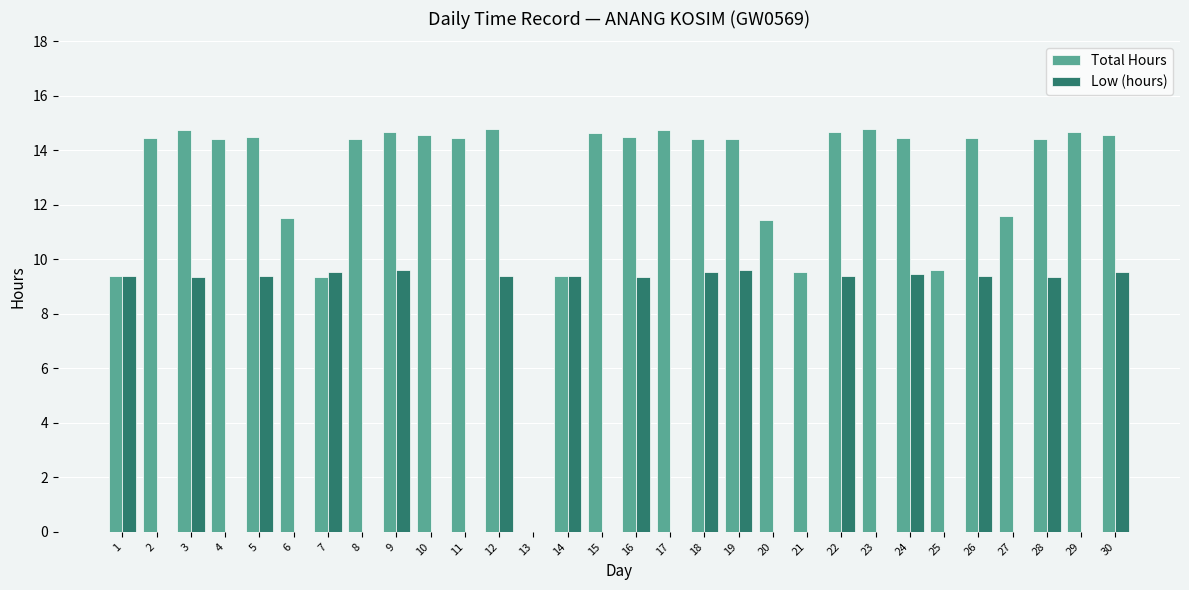

What are all the series names shown in the legend?

Total Hours, Low (hours)